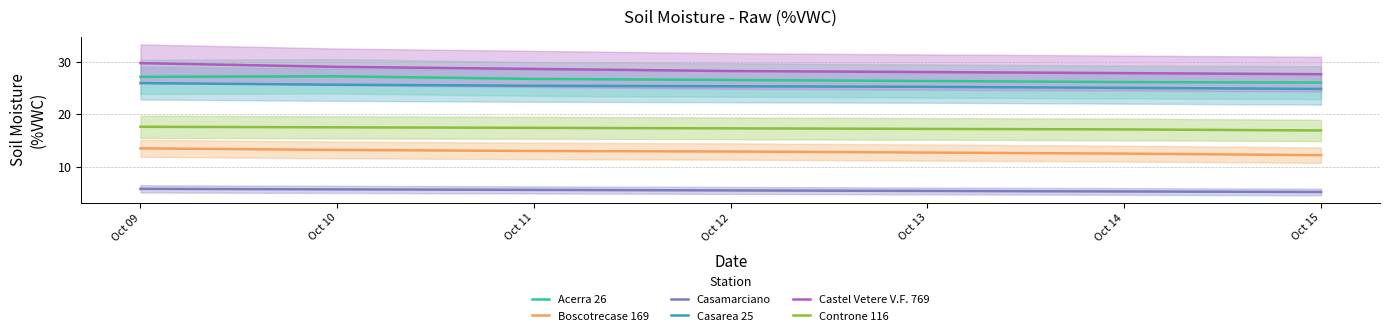

Is the value of Acerra 26 at Oct 14 greater than the value of Controne 116 at Oct 15?

Yes